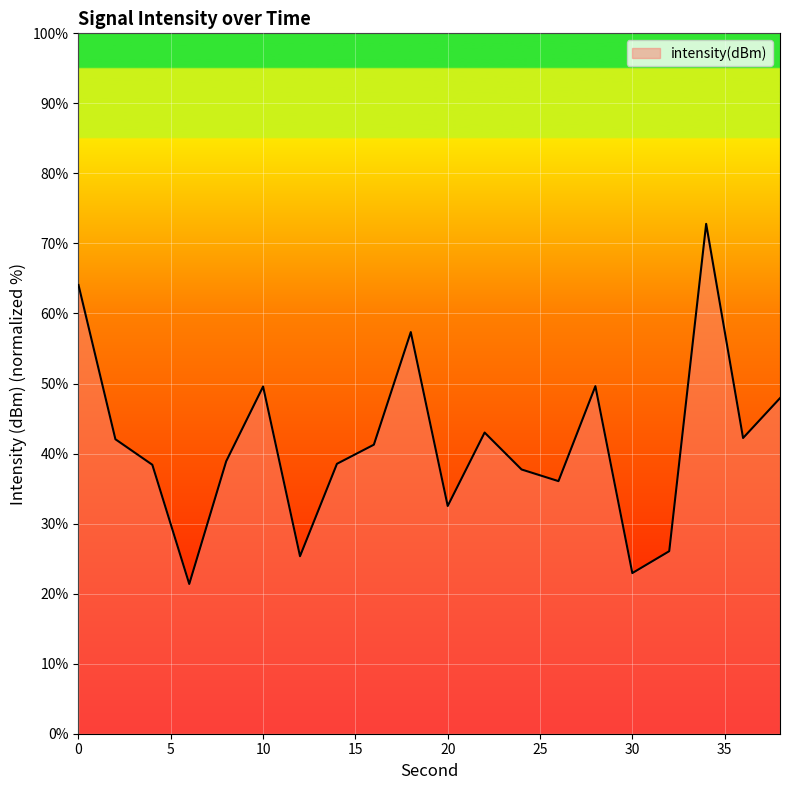

What is the greatest value displayed?

72.8